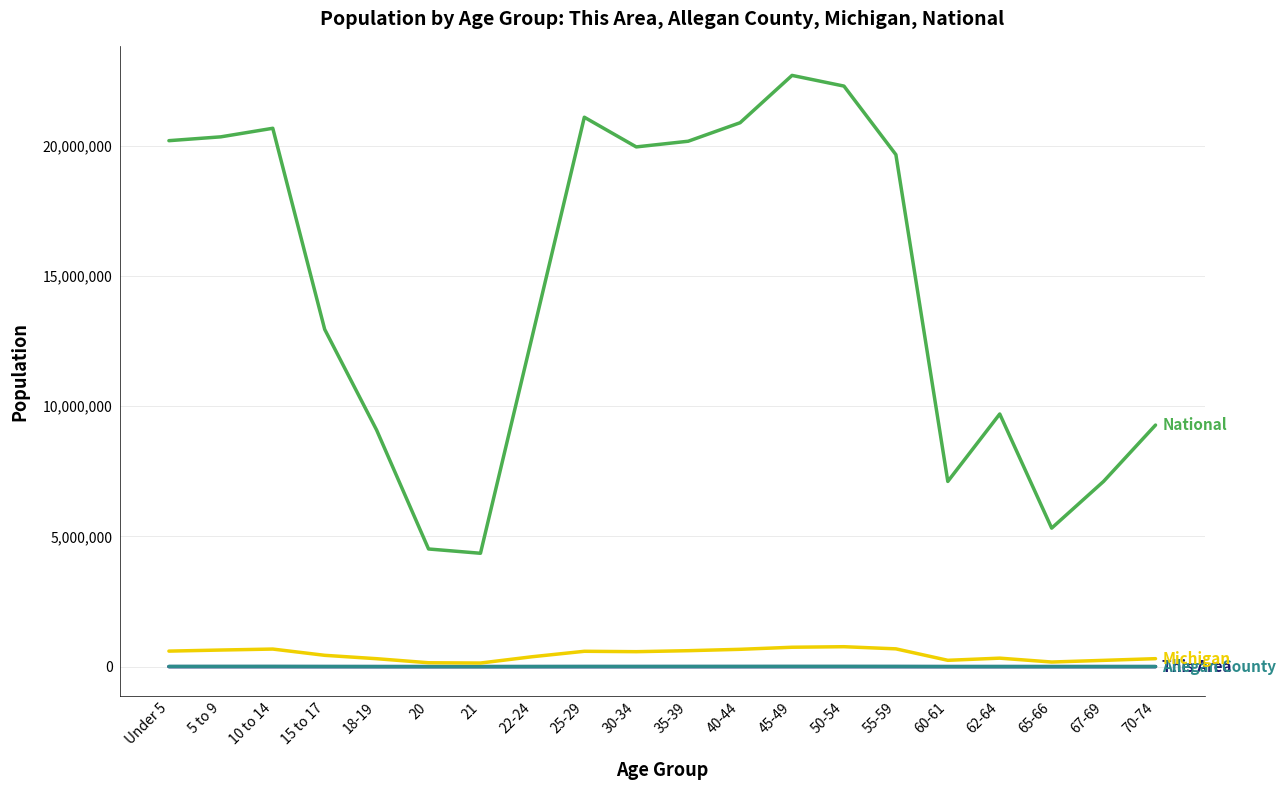

What is the maximum value shown in the chart?

22708591